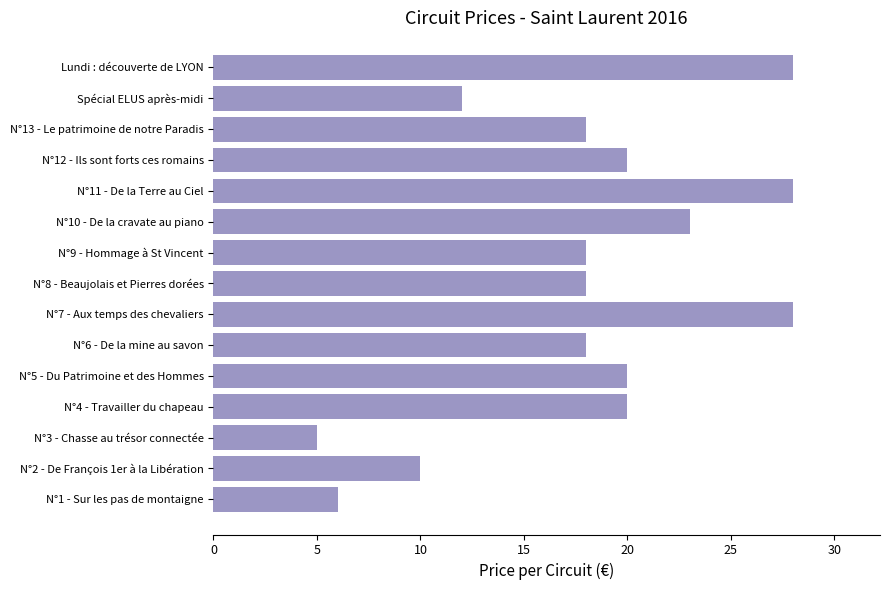

Which category has the lowest value across all series?

N°3 - Chasse au trésor connectée